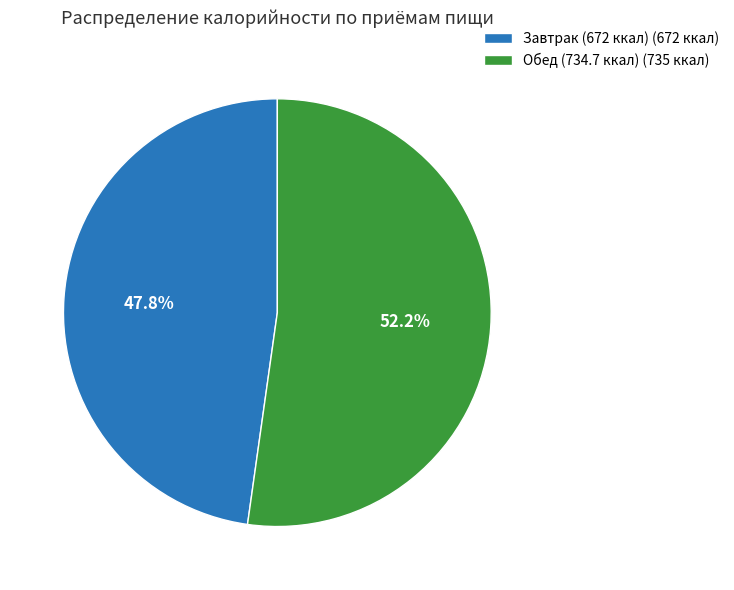

Rank the categories by value from highest to lowest.

Обед (734.7 ккал) (735 ккал), Завтрак (672 ккал) (672 ккал)